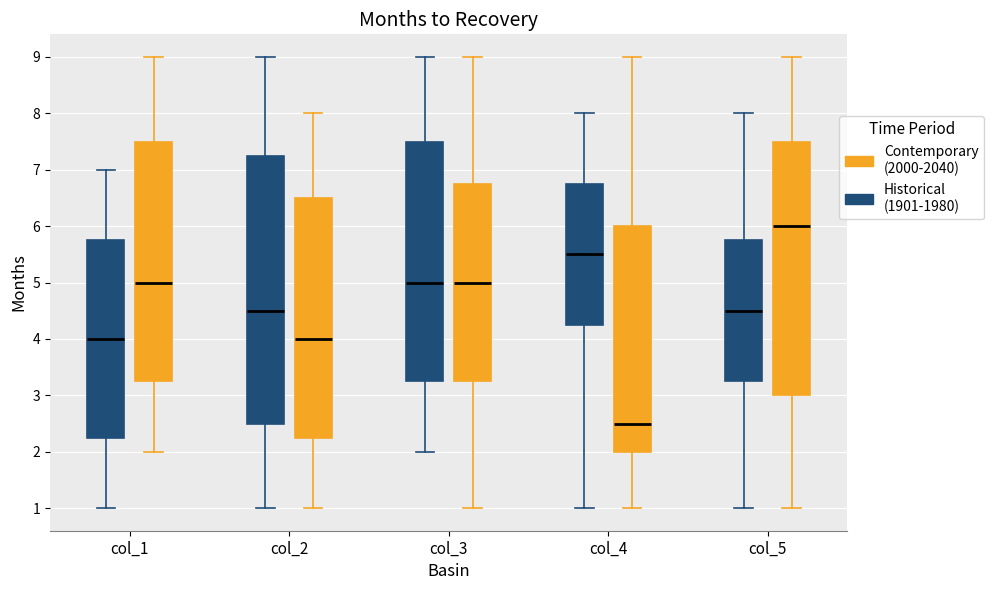

Comparing the boxes themselves (not the whiskers), which one is the tallest?

col_2 (Historical (1901-1980))